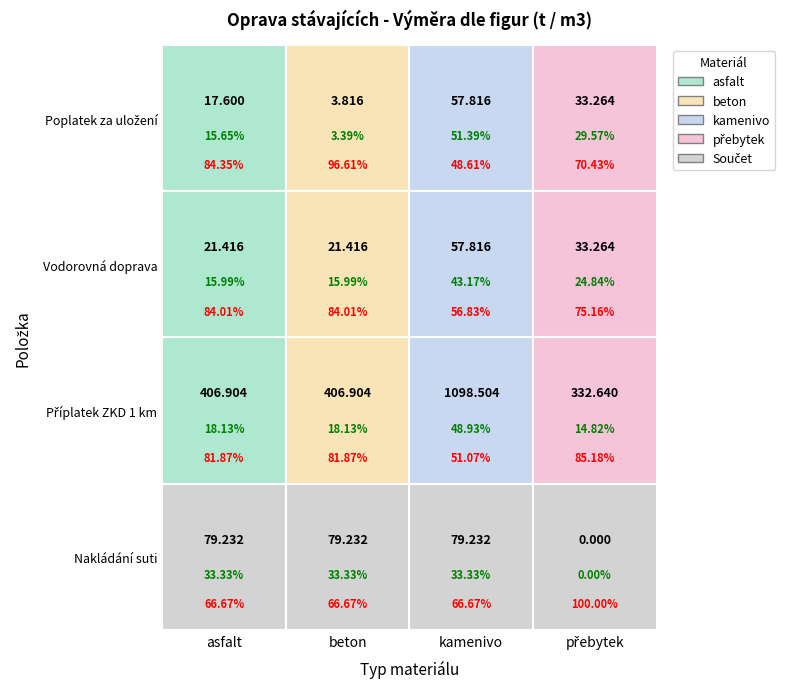

What is the difference between the second highest and minimum values in the přebytek series?

33.3